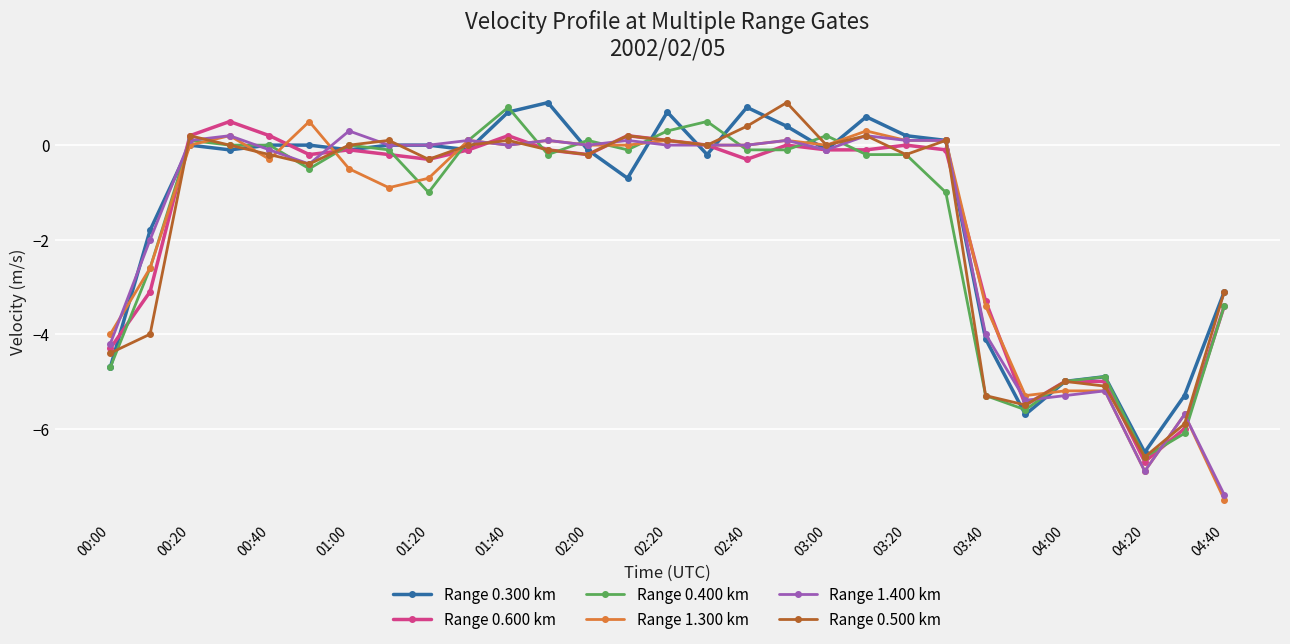

True or false: Range 1.300 km has more than 2 points higher than both neighbors.

True